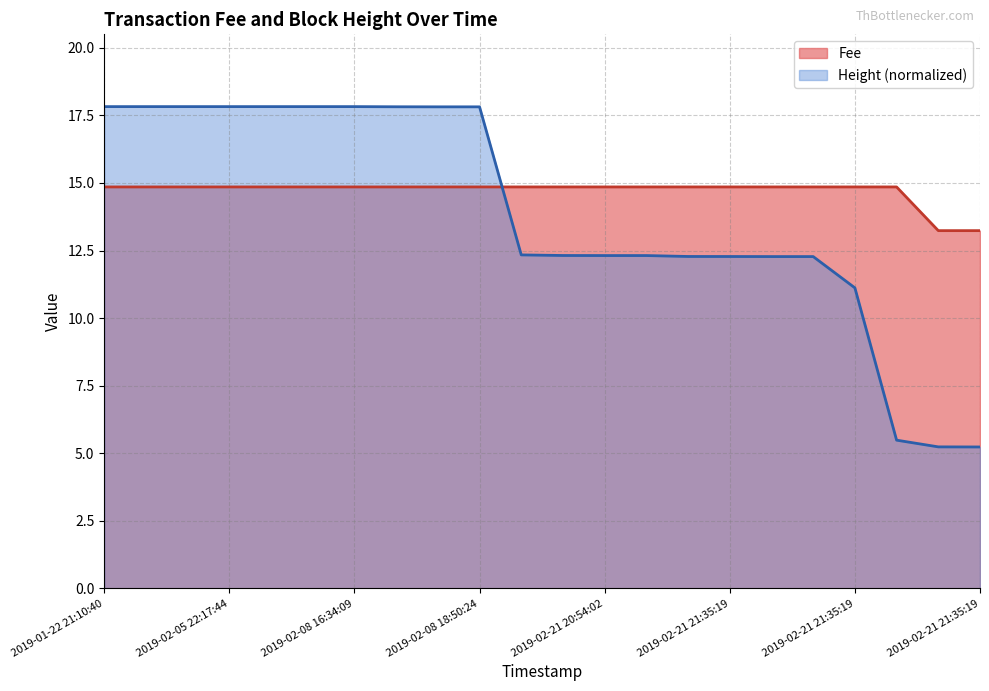

Rank the series at 2019-02-21 21:35:19 from lowest to highest value.

Height, Fee